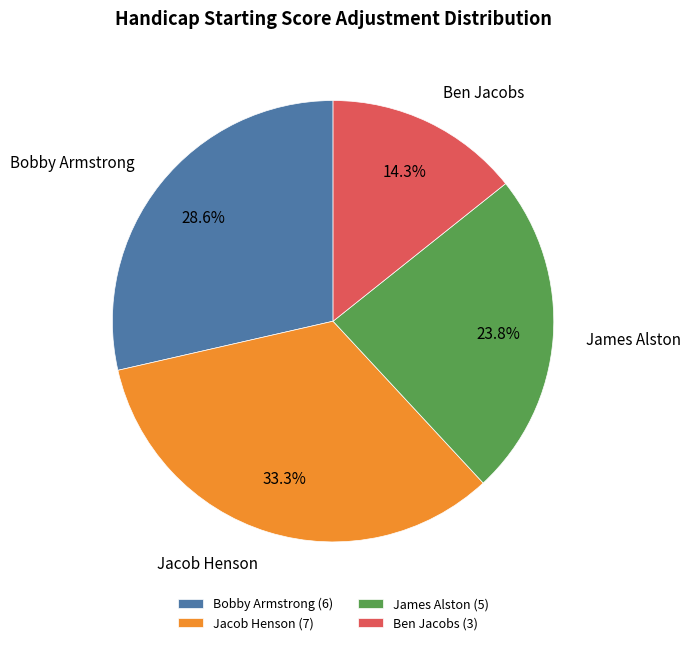

Is the sum of Ben Jacobs and Jacob Henson greater than half?

No